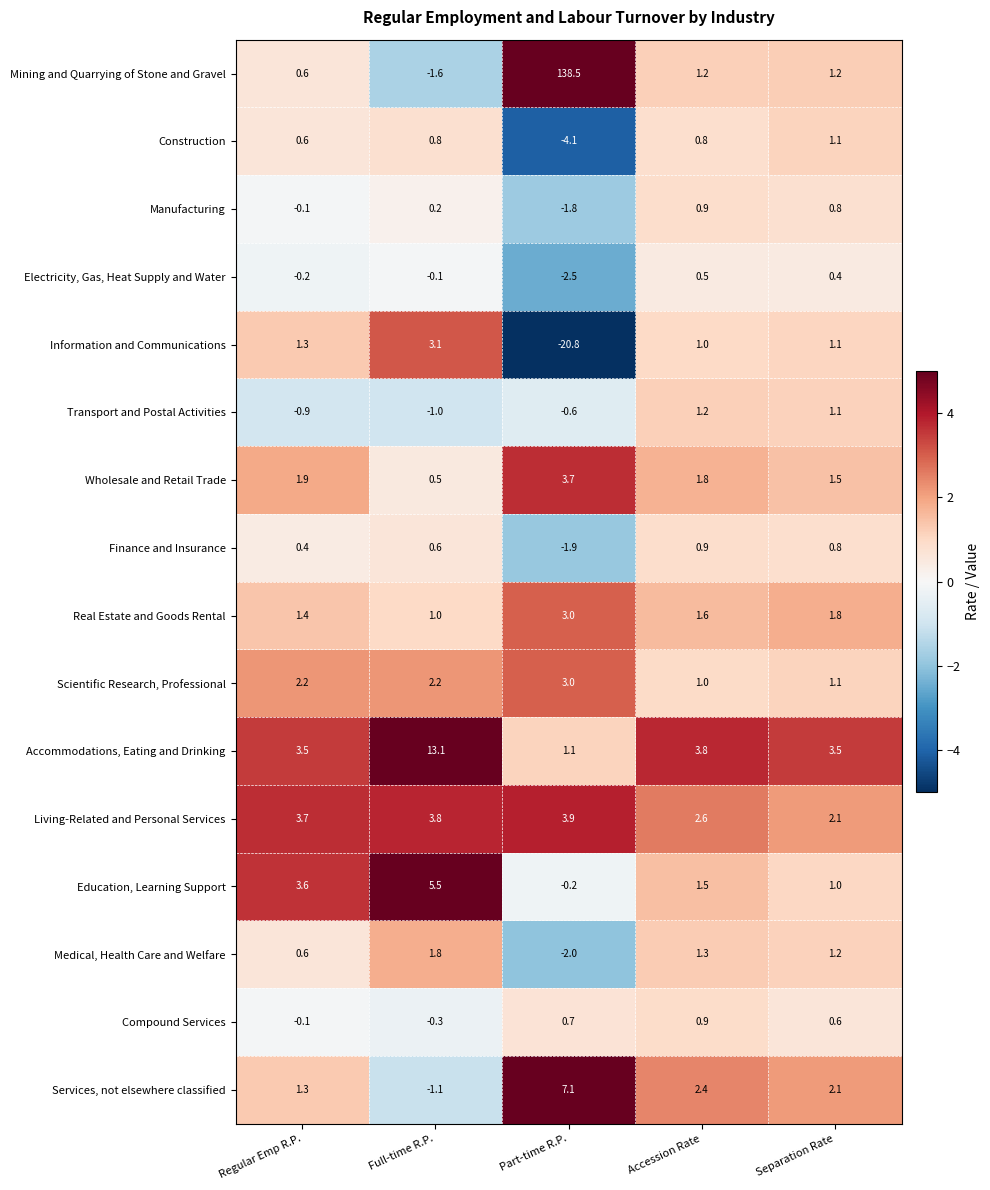

How many categories are shown in the chart?

5